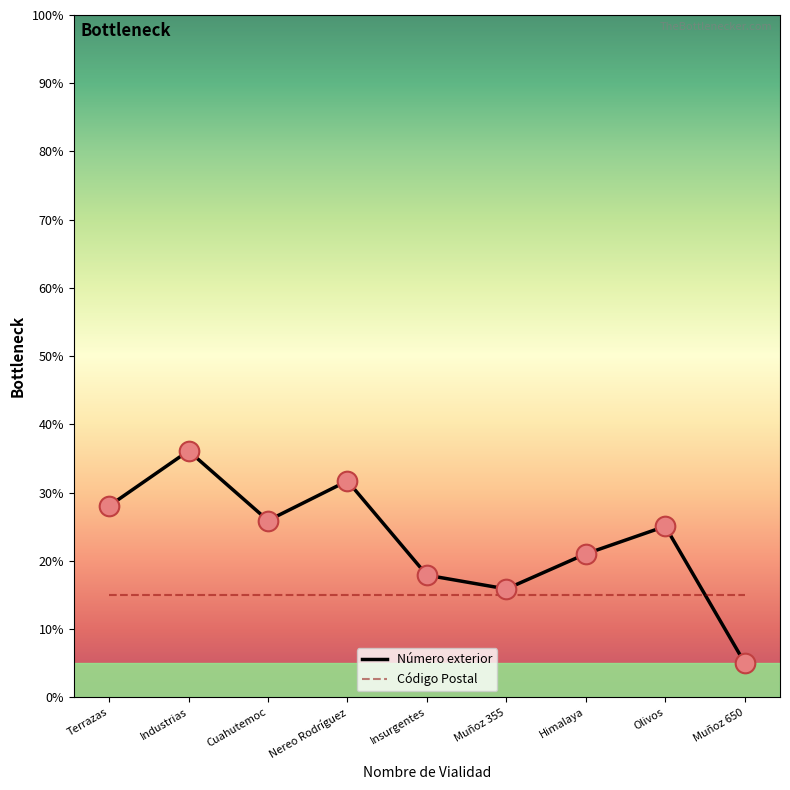

What is the difference between the highest and lowest values at Cuahutemoc?

10.9